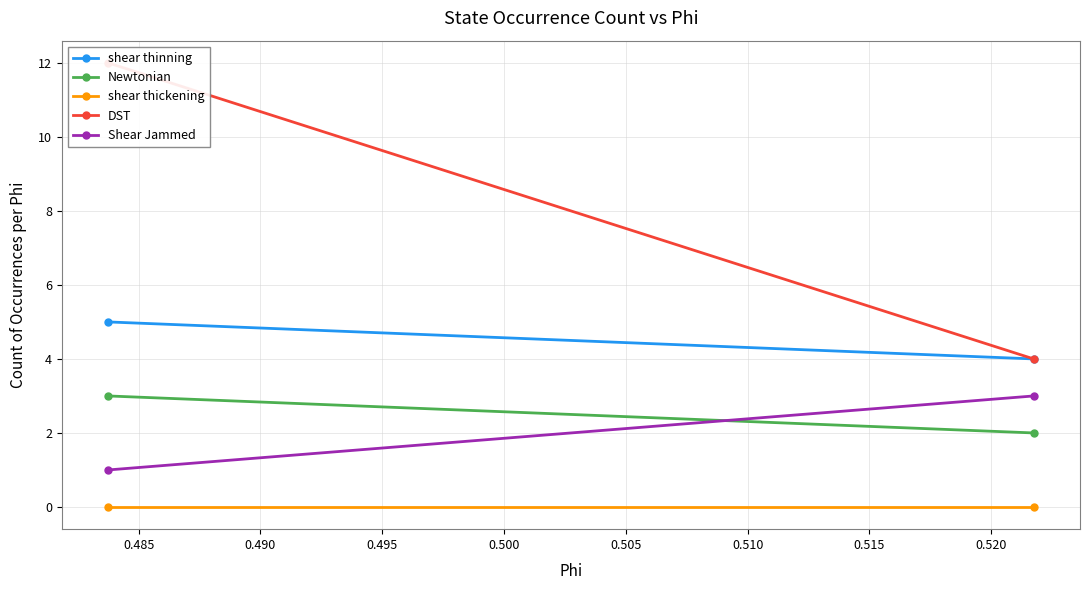

Which has a higher value, 0.485 or 0.480?

0.480